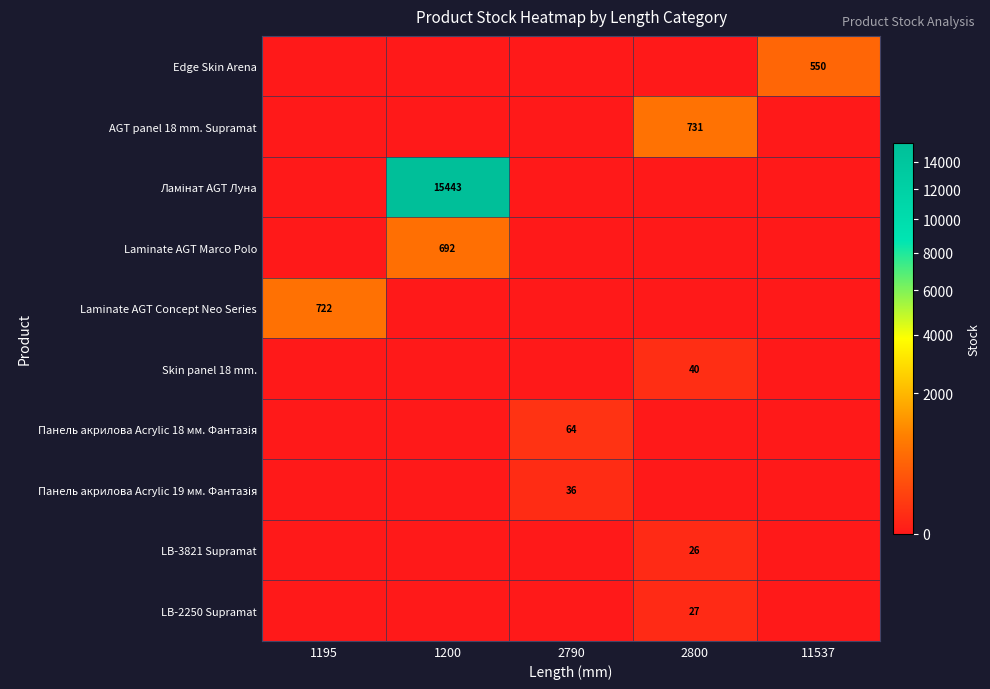

What is the total value across all series at 1200?

16135